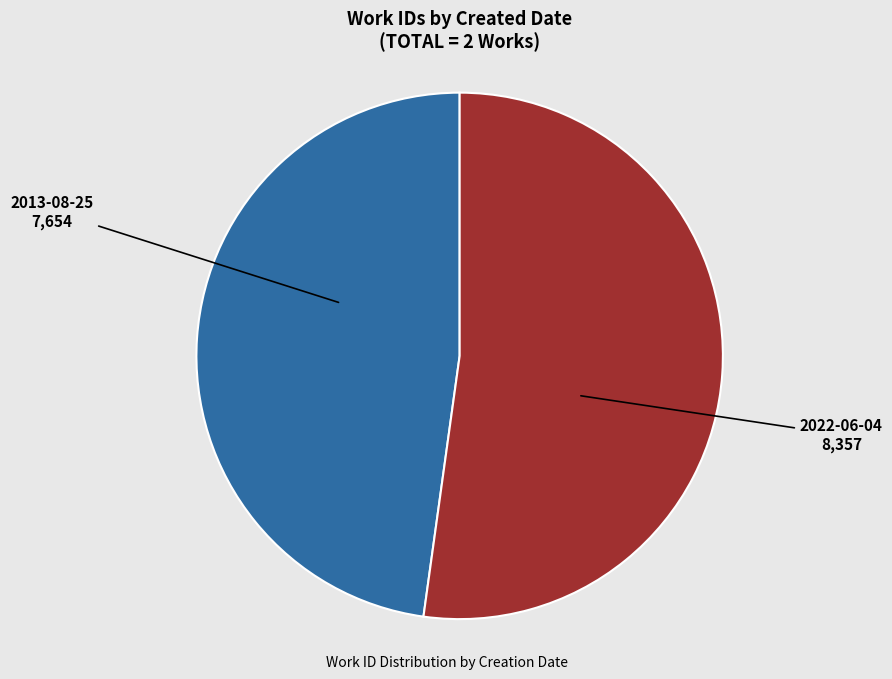

Is the sum of 2022-06-04 and 2013-08-25 greater than half?

Yes